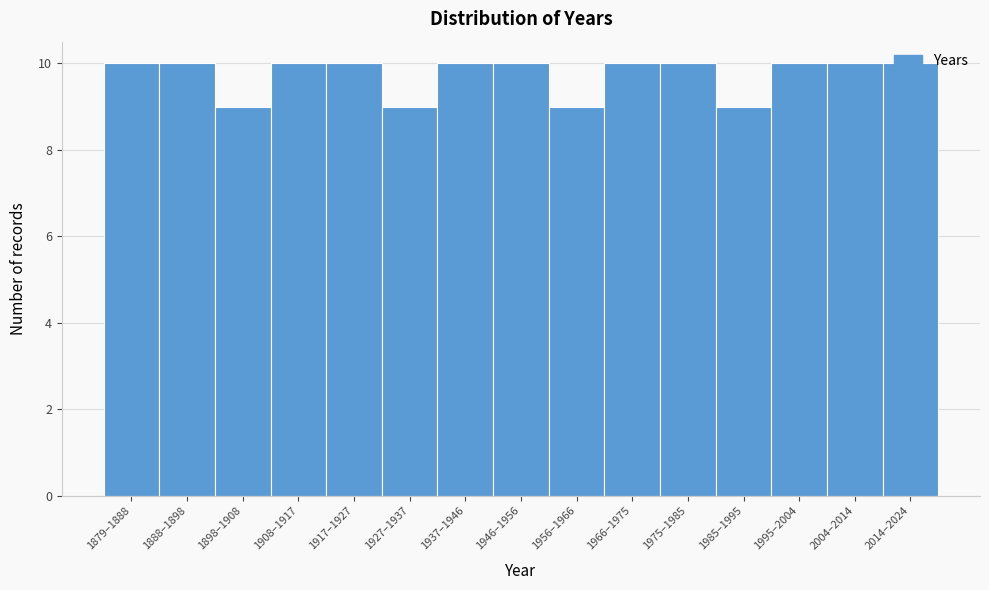

What is the ratio of the value at 2004–2014 to the value at 1908–1917?

1.0